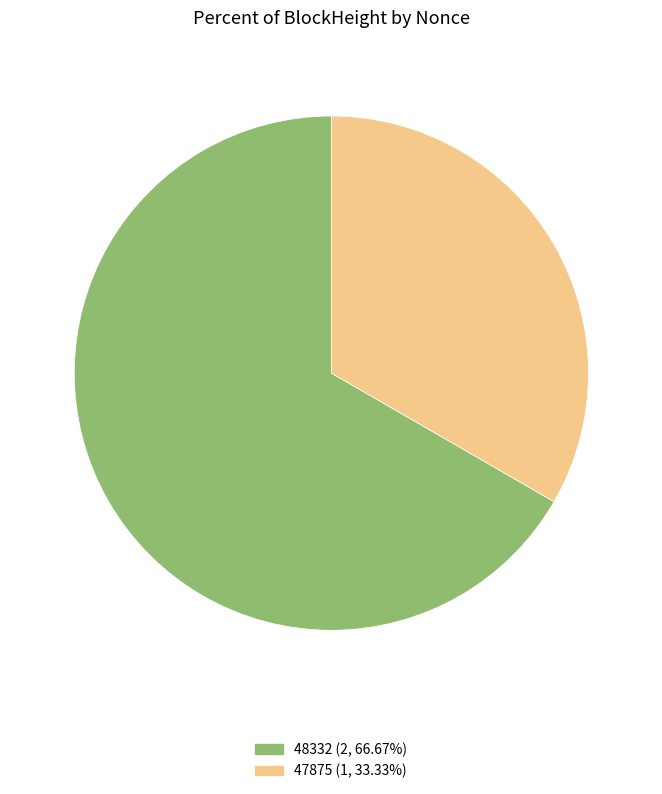

Does 47875 account for over 50% of the chart?

No